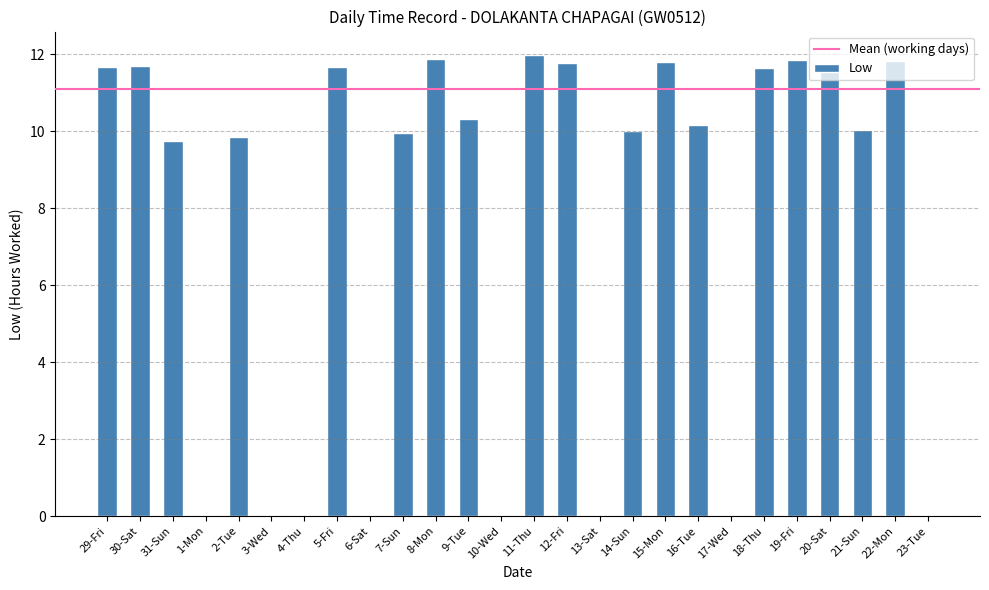

Count the number of categories in the chart.

26